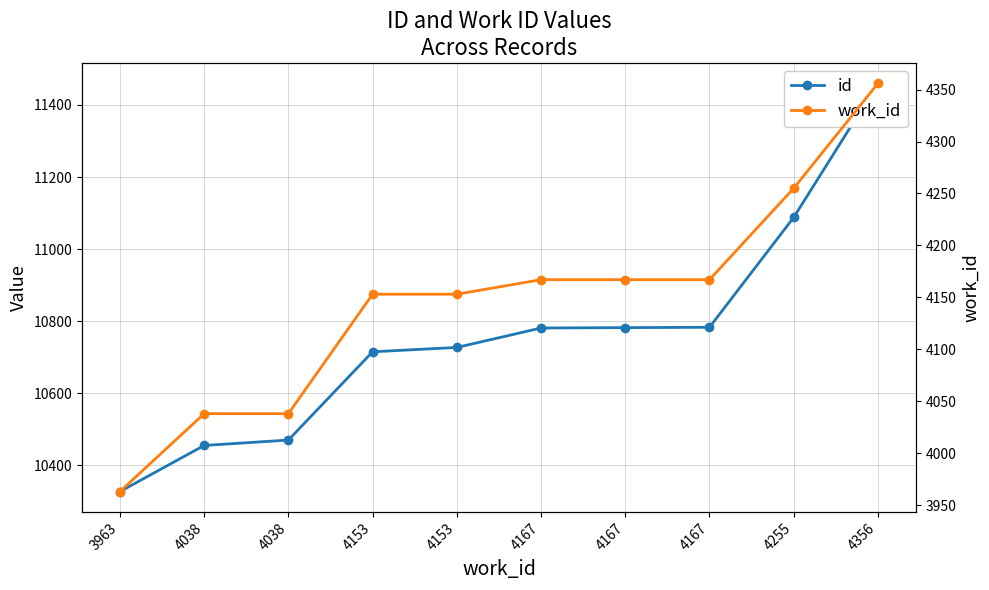

What is the value of the work_id point at the 8th from the left?

4167